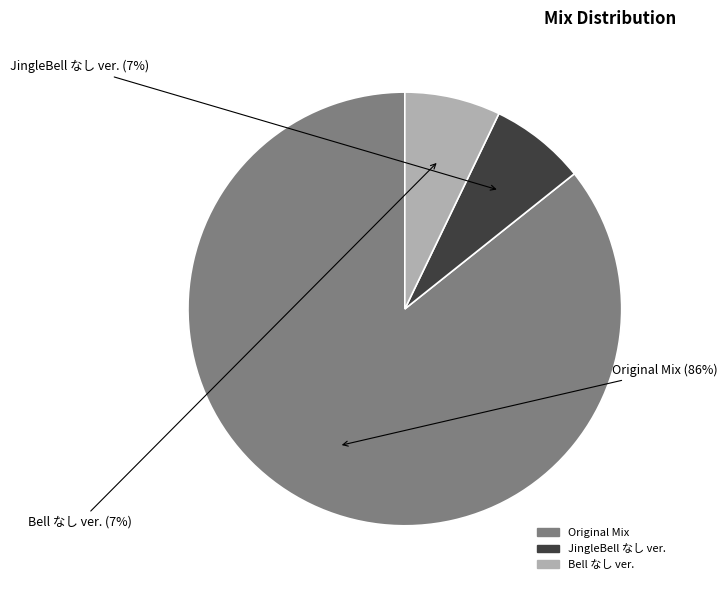

Combined, do Bell なし ver. and Original Mix account for over 50%?

Yes